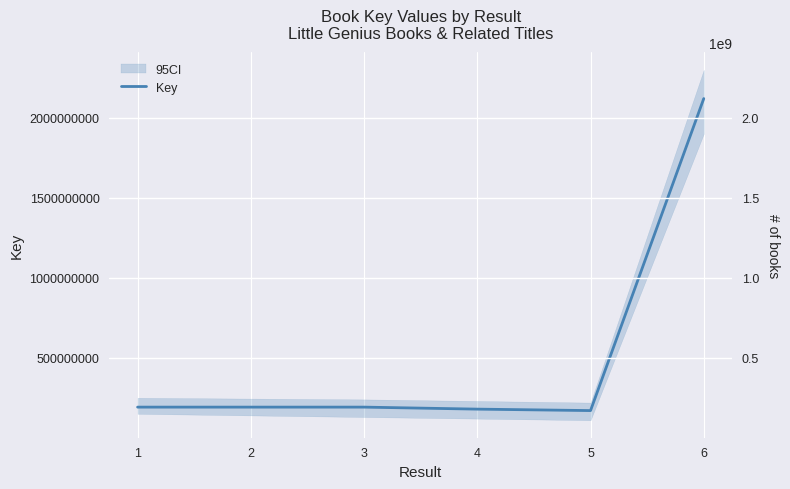

True or false: there are more than 0 points higher than both neighbors.

False